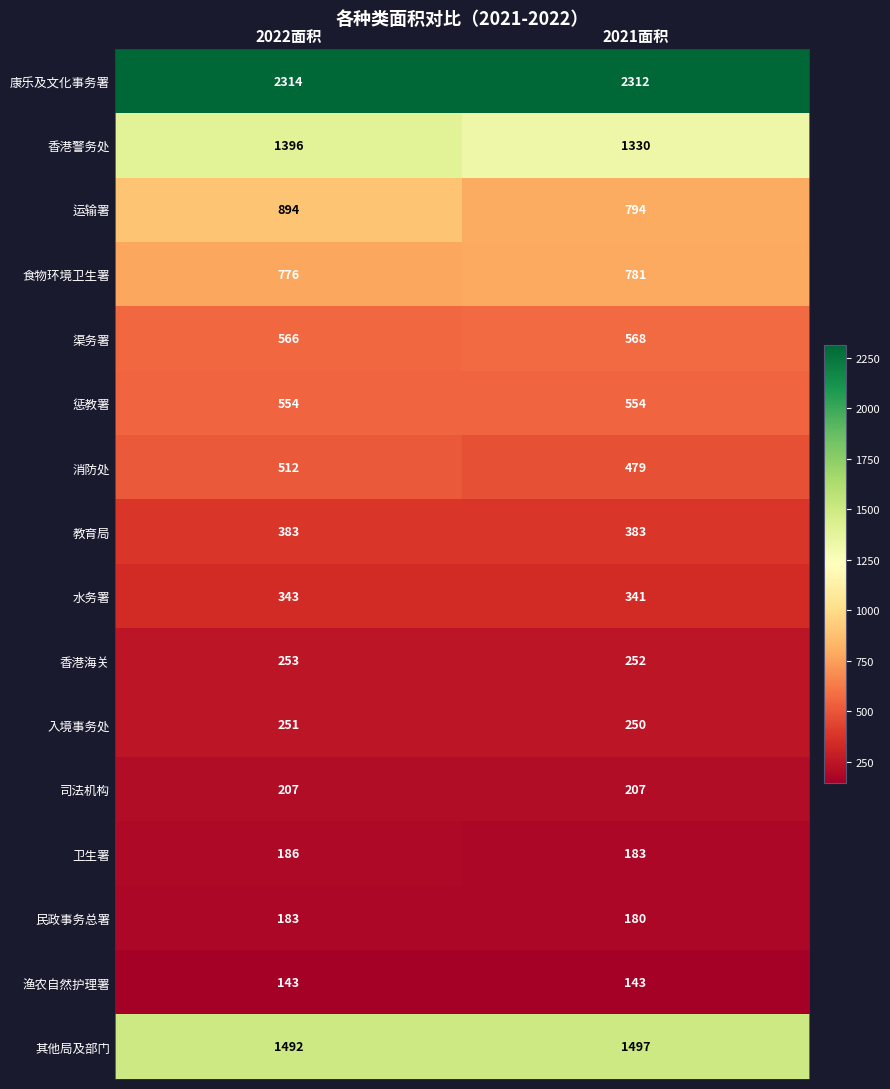

What is the minimum value for 消防处?

479